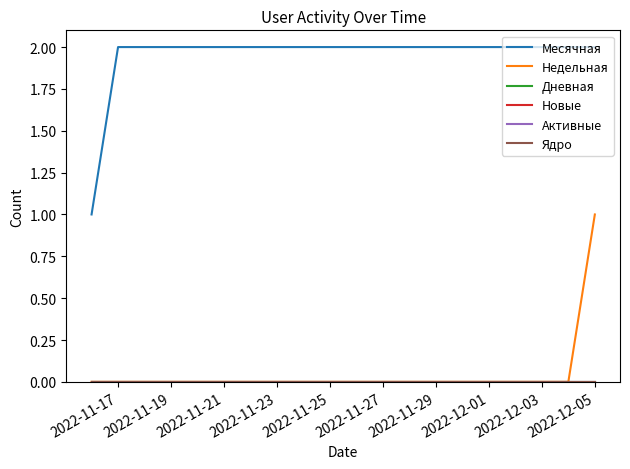

Rank the series by their maximum value, from lowest to highest.

Дневная, Новые, Активные, Ядро, Недельная, Месячная